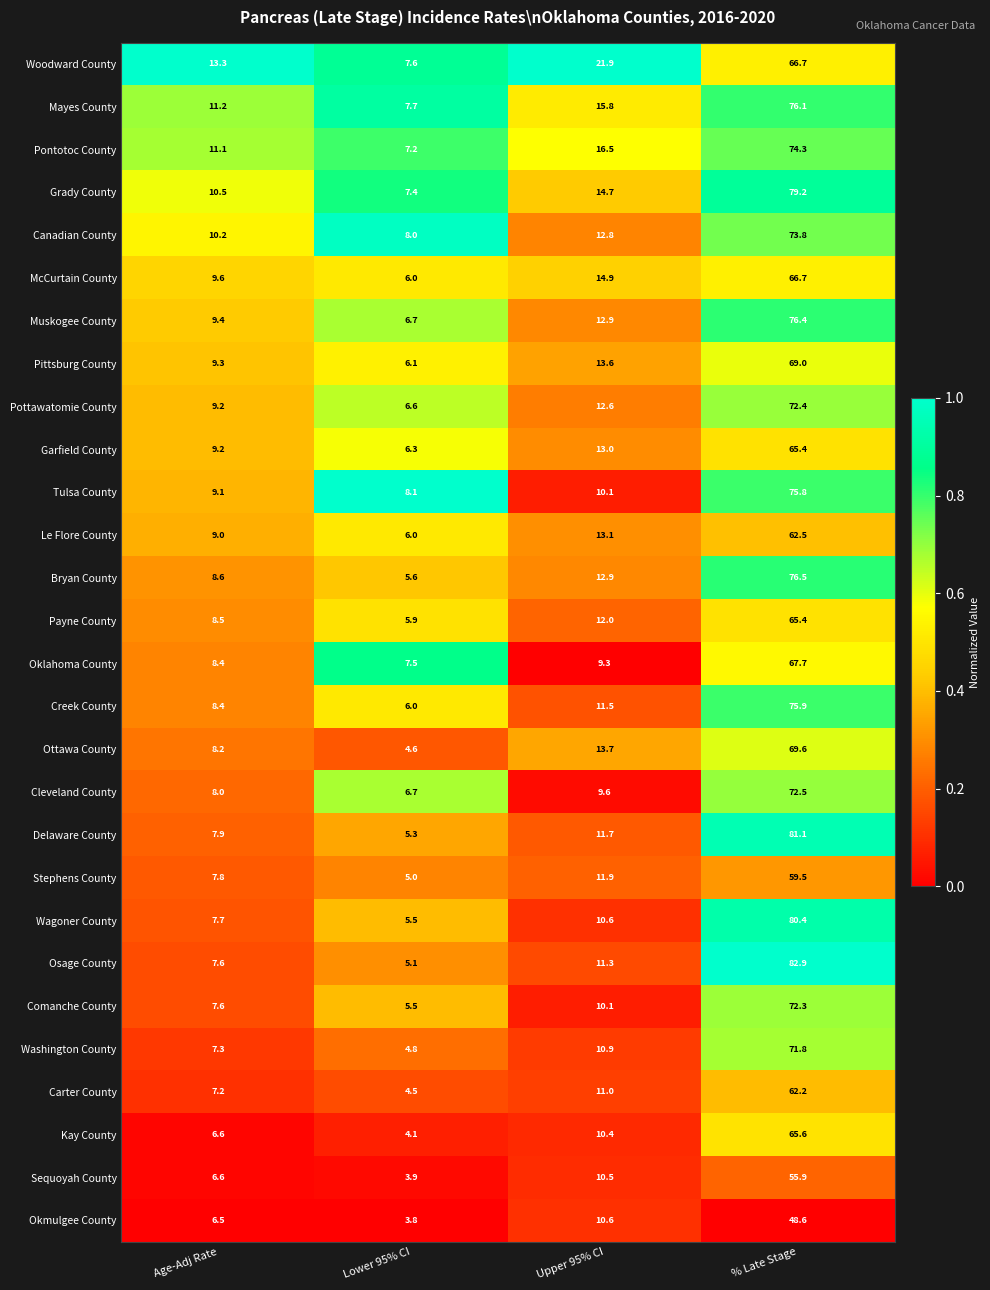

The value of Stephens County at Lower 95% CI is 5.0. True or false?

True